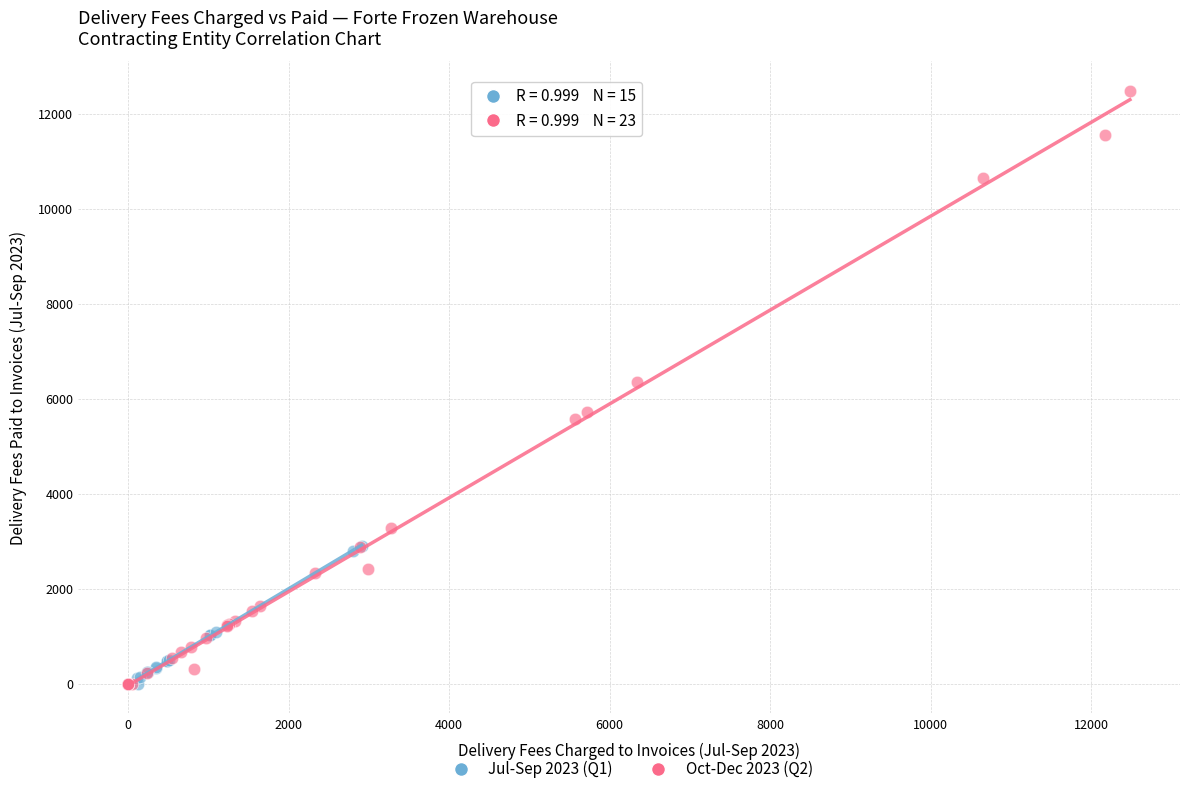

Which series reaches the maximum Y coordinate?

Oct-Dec 2023 (Q2)